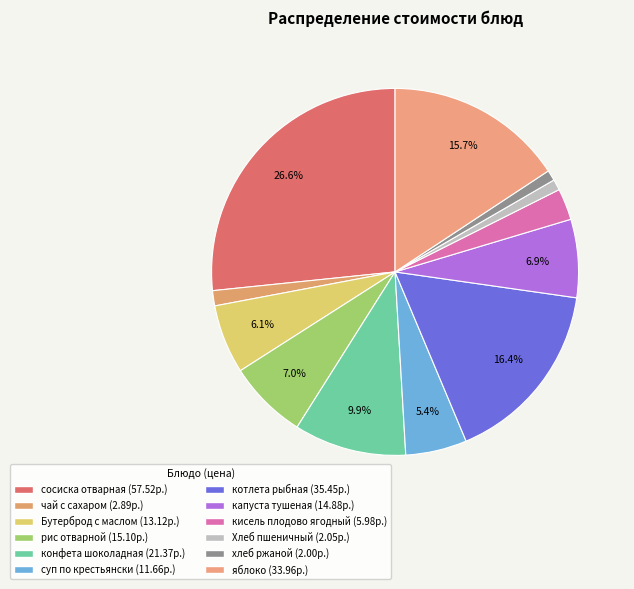

Count the number of slices in the pie.

12